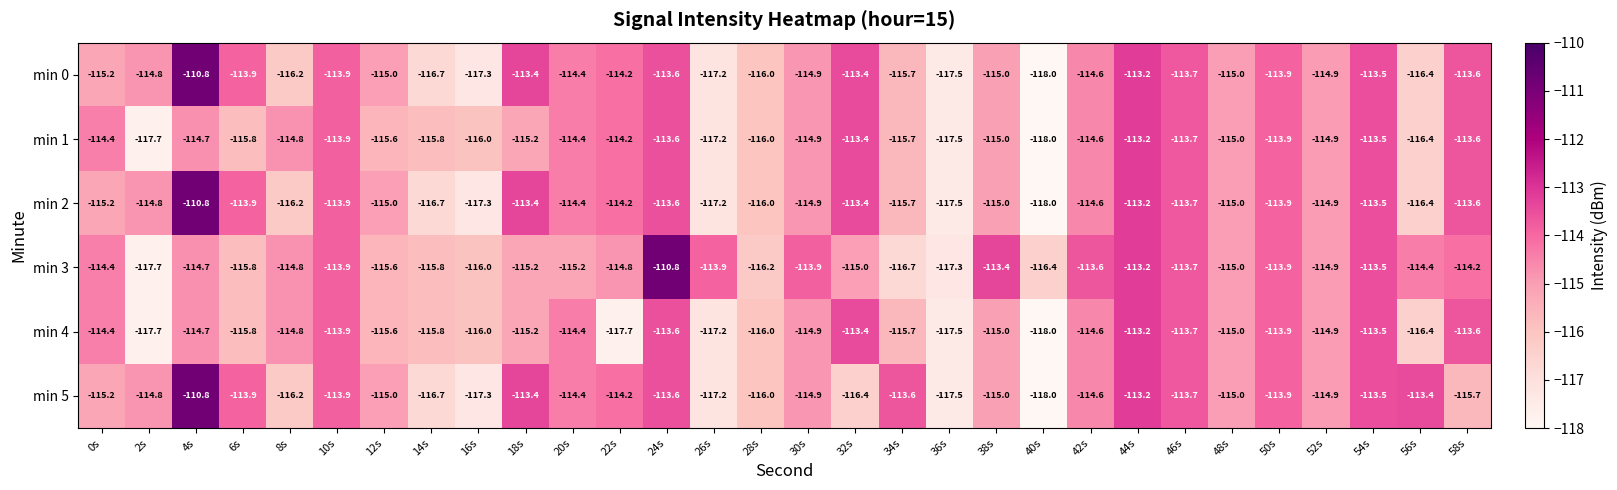

The value of min 1 at 56s is -203.0. True or false?

False